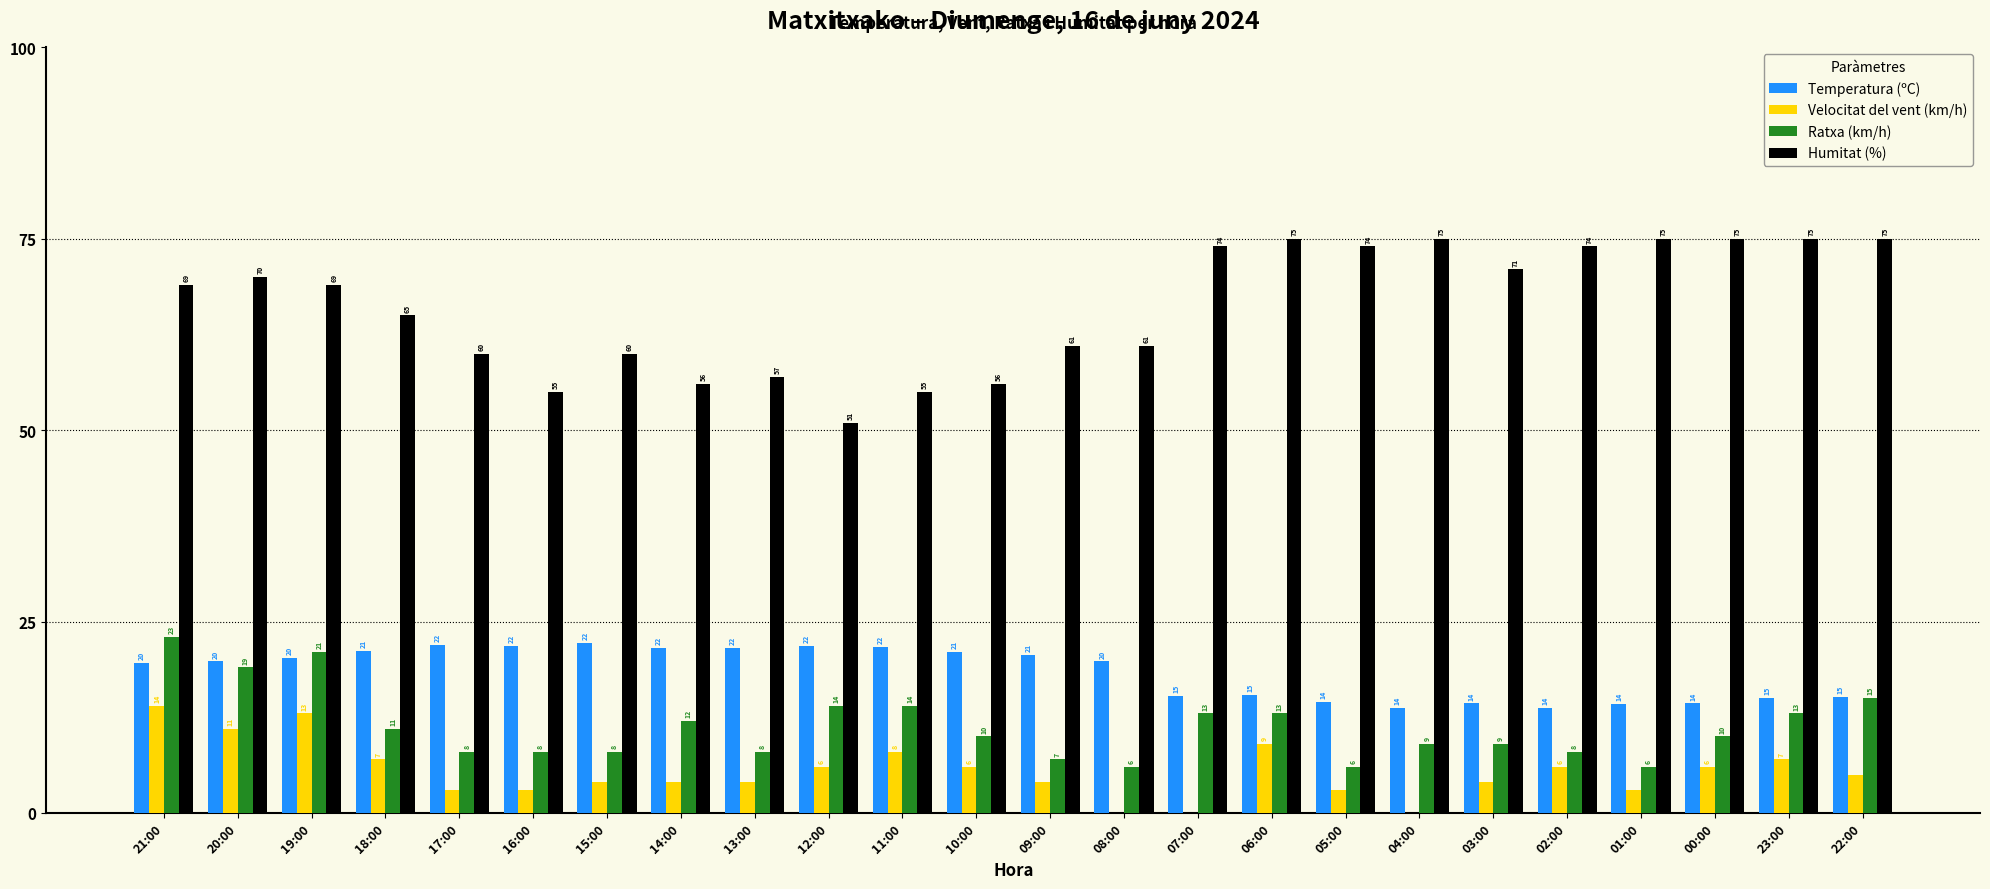

What value does the Temperatura (ºC) series have at 22:00?

15.2